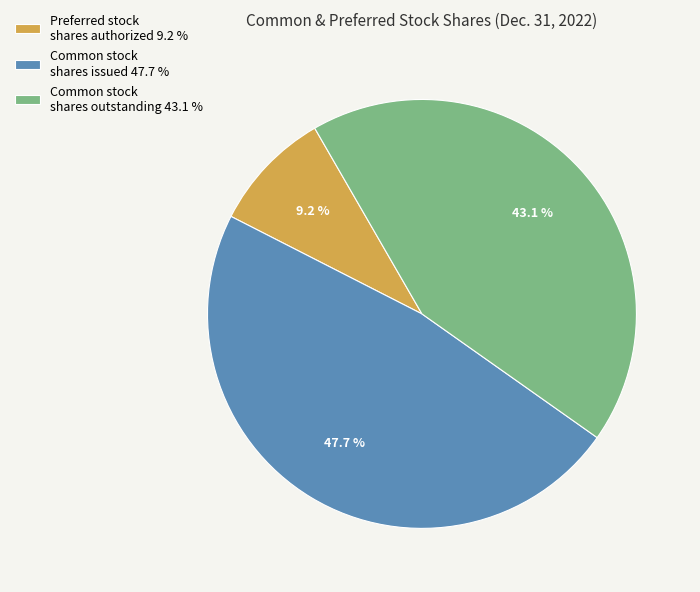

Combined, what portion of the pie is Common stock shares issued 47.7 % and Common stock shares outstanding 43.1 %?

90.8%